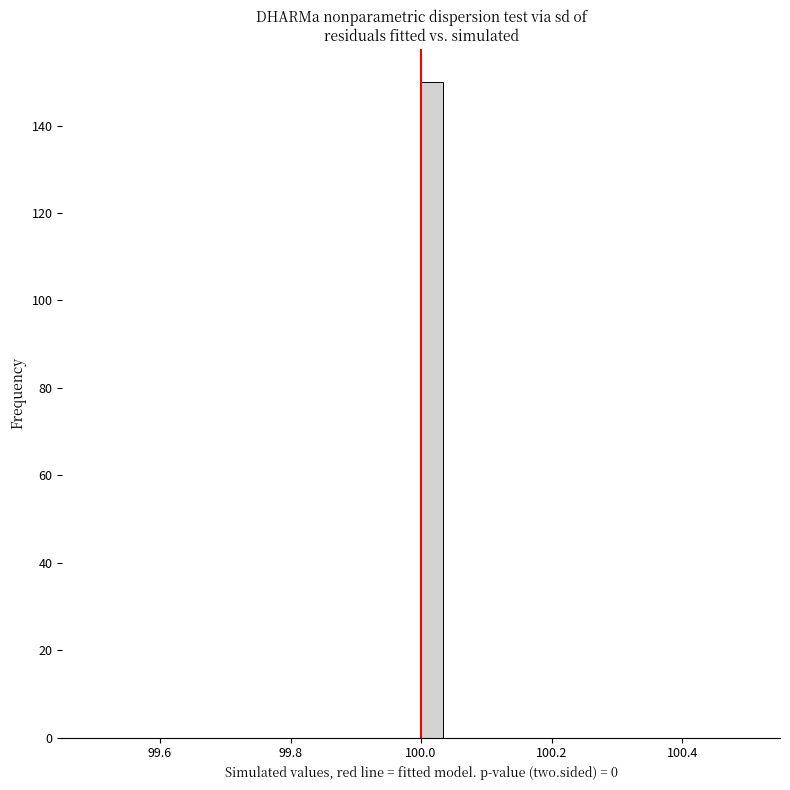

Read against the x-axis, roughly where is the centre of the tallest bar?

100.02